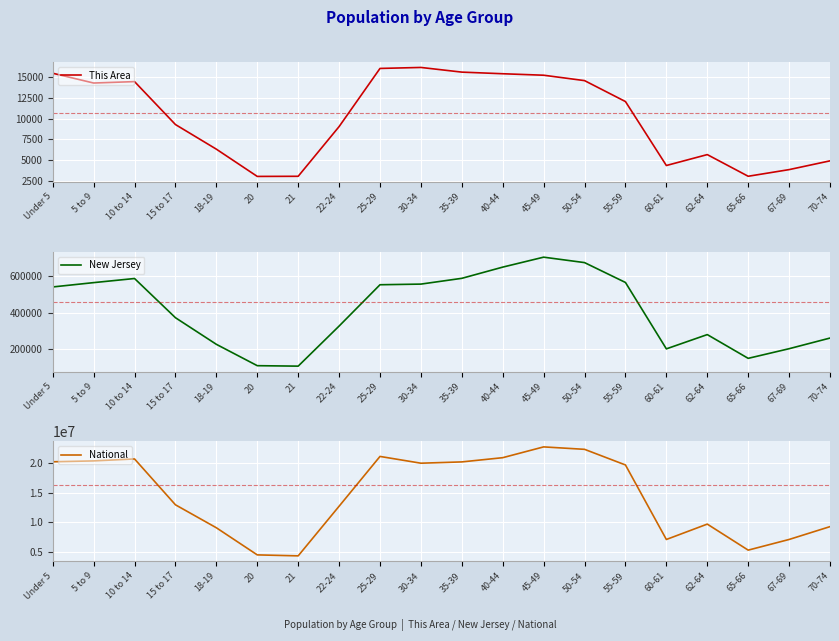

At which category is the sum across all series the highest?

45-49